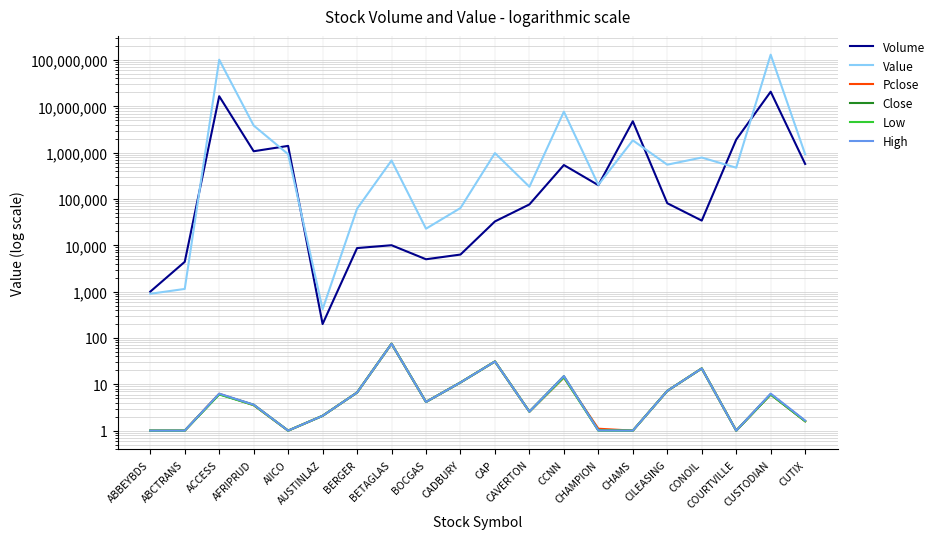

What is the difference between the highest and lowest values at CONOIL?

783900.0